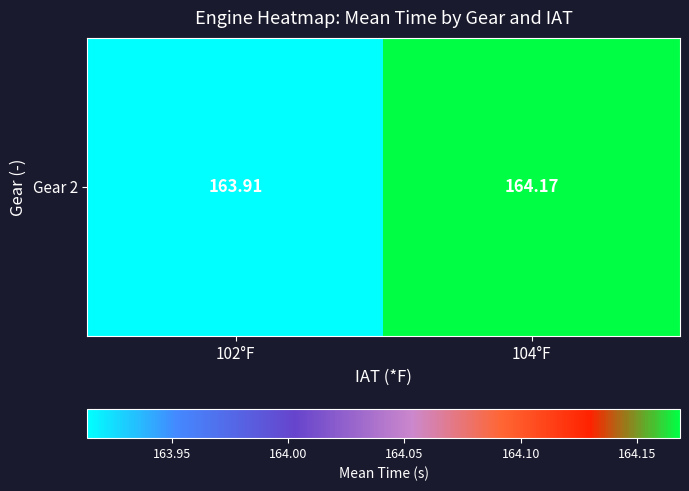

What is the change in value from 102°F to 104°F?

+0.3